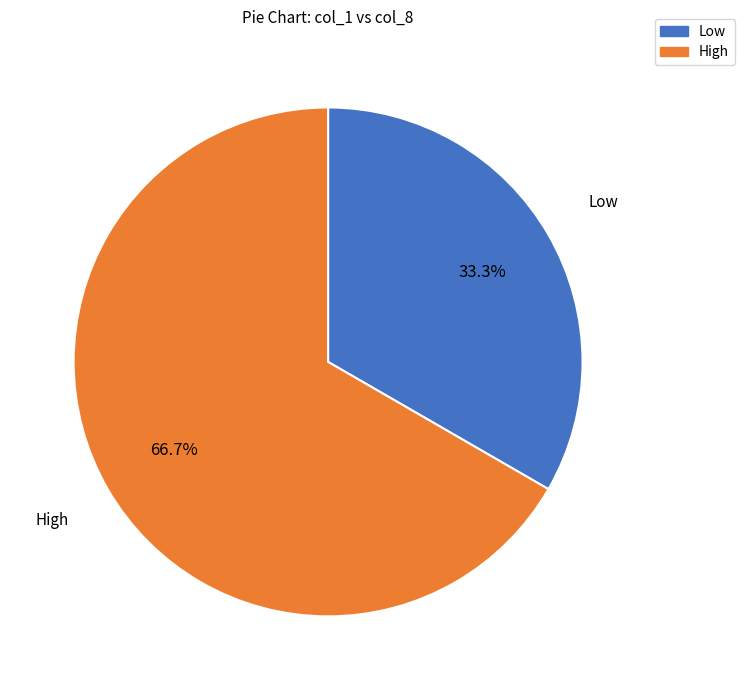

Is there any slice that represents more than half of the pie?

Yes